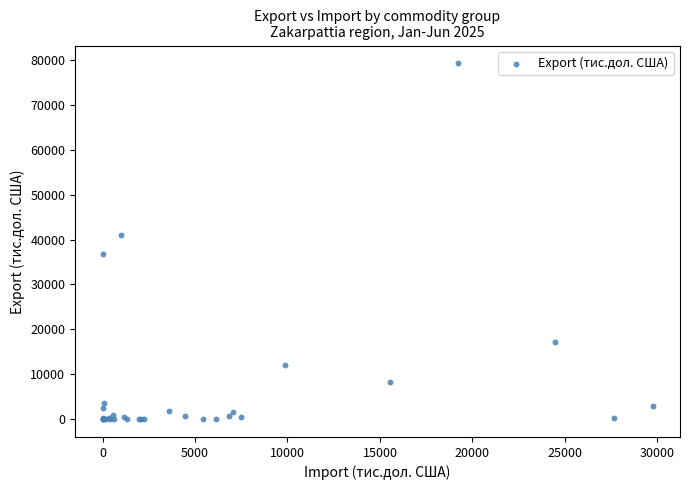

What Y value in the scatter plot is closest to 39628?

40932.0